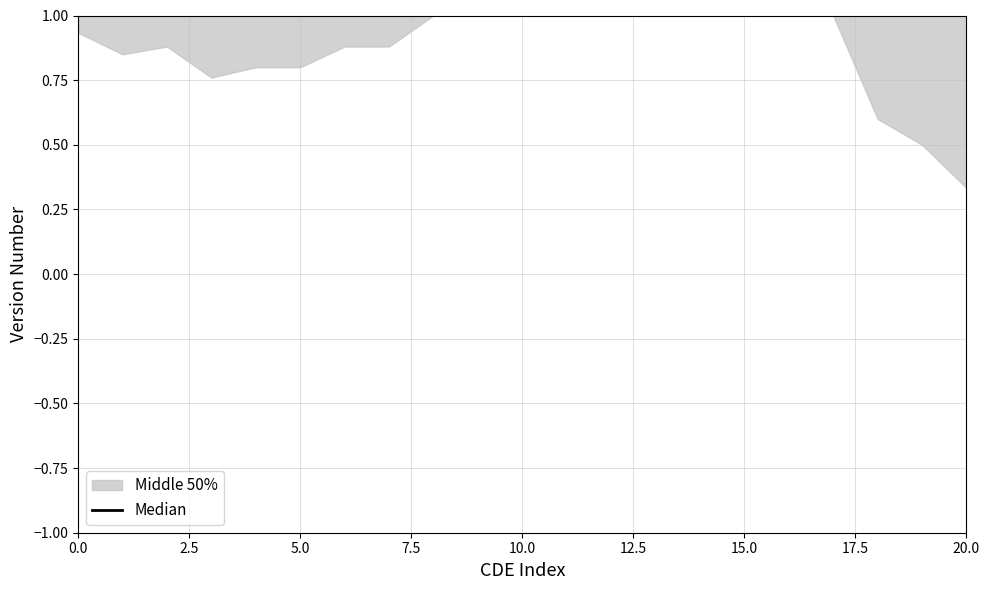

Which has a higher value, 20.0 or 5.0?

20.0